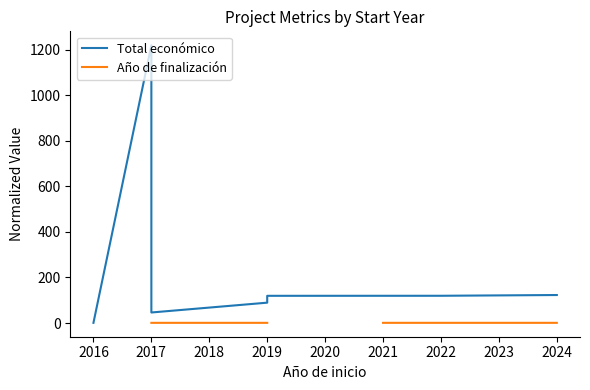

In Total económico, how many points are higher than both neighbors (excluding endpoints)?

1